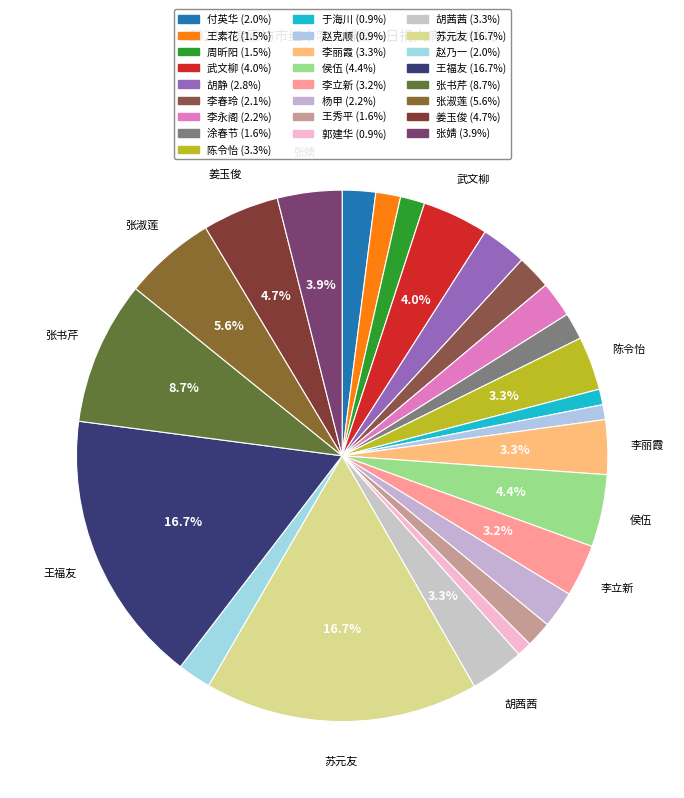

Is there any slice that represents more than half of the pie?

No